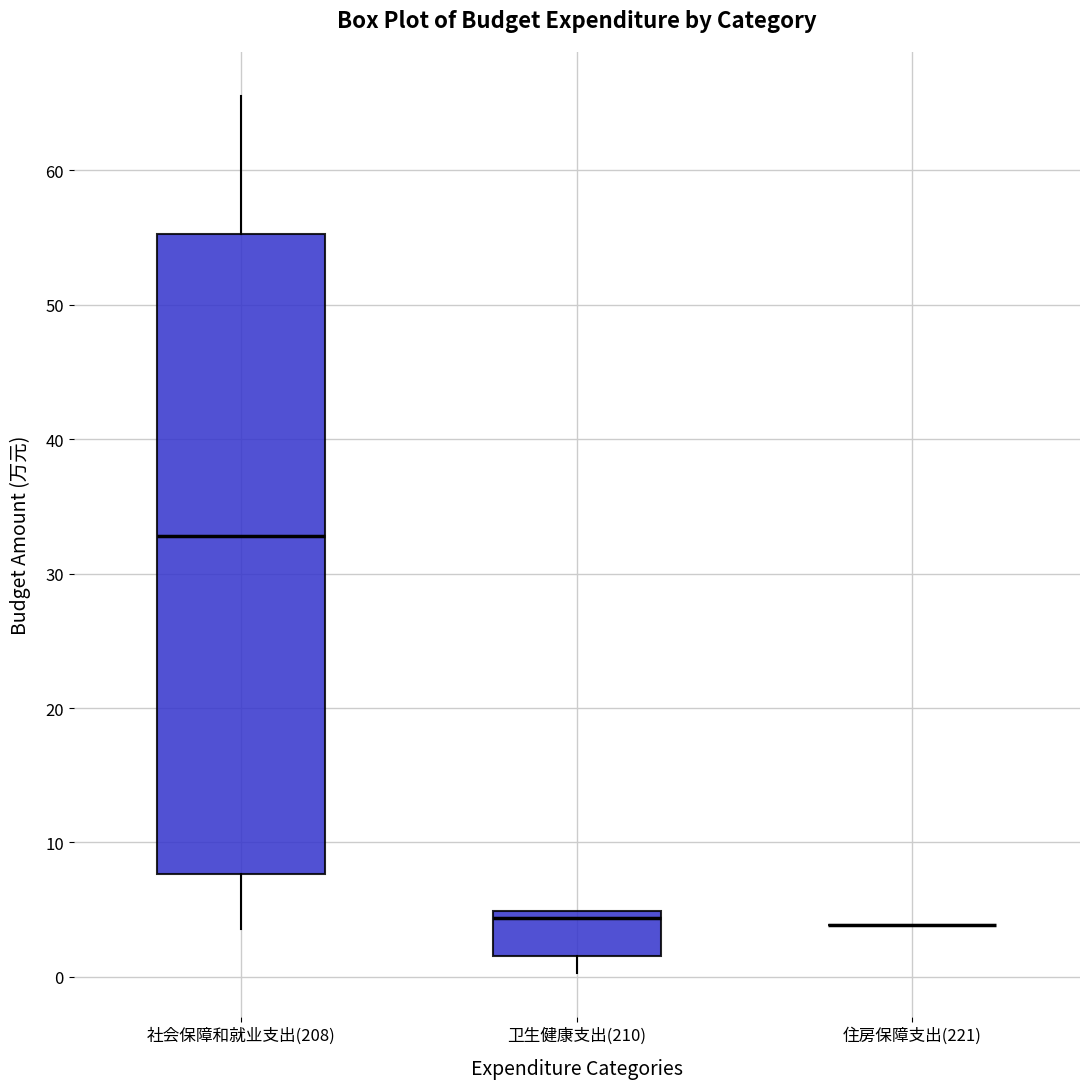

Reading left to right, read every box against the y-axis: the position of its median line, the range the box covers, and the ends of its whiskers. The values are not printed on the chart, so give them approximately, as read against the axis.

社会保障和就业支出(208): median 33, box 8 to 55, whiskers 4 to 66
卫生健康支出(210): median 4, box 2 to 5, whiskers 0 to 5
住房保障支出(221): box collapsed to a line at 4, whiskers 4 to 4